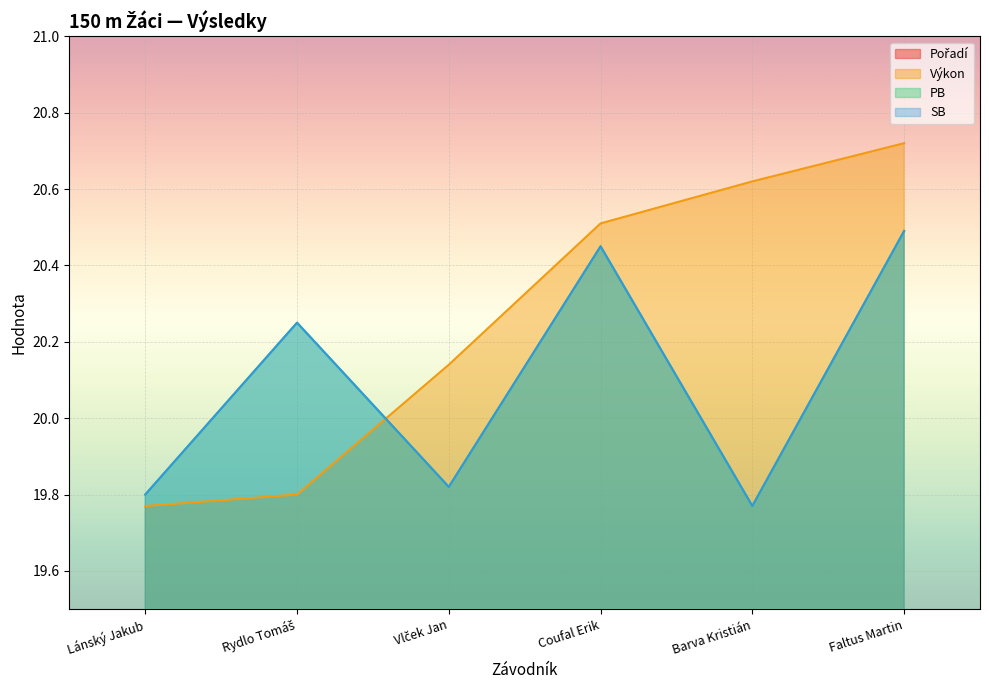

What is the difference between the maximum and minimum values in the Výkon series?

0.9